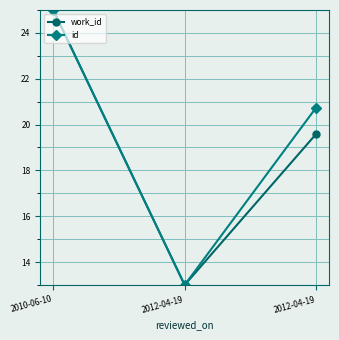

Between 2012-04-19 and 2012-04-19, which is larger?

2012-04-19